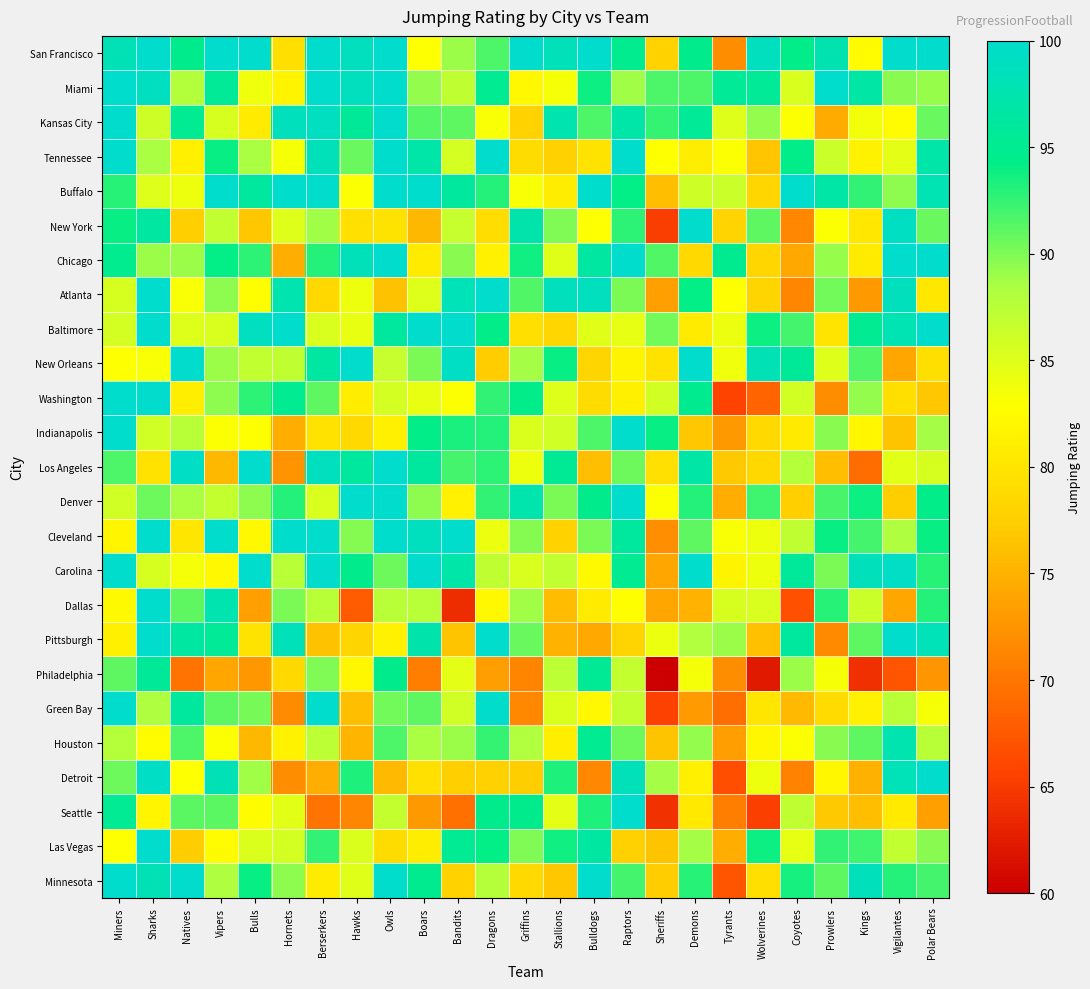

Reading left to right, transcribe all the data shown in this chart.

San Francisco: Miners=98.0	Sharks=100.0	Natives=94.7	Vipers=100.0	Bulls=100.0	Hornets=79.3	Berserkers=100.0	Hawks=98.8	Owls=100.0	Boars=82.8	Bandits=89.0	Dragons=91.6	Griffins=100.0	Stallions=98.3	Bulldogs=100.0	Raptors=94.8	Sheriffs=77.8	Demons=94.6	Tyrants=71.9	Wolverines=98.8	Coyotes=94.4	Prowlers=97.7	Kings=82.6	Vigilantes=100.0	Polar Bears=100.0
Miami: Miners=100.0	Sharks=99.0	Natives=87.8	Vipers=95.5	Bulls=83.8	Hornets=81.6	Berserkers=100.0	Hawks=98.8	Owls=100.0	Boars=89.3	Bandits=87.1	Dragons=95.1	Griffins=82.2	Stallions=83.4	Bulldogs=93.8	Raptors=88.8	Sheriffs=91.6	Demons=91.6	Tyrants=95.5	Wolverines=95.5	Coyotes=85.4	Prowlers=100.0	Kings=96.6	Vigilantes=89.6	Polar Bears=89.1
Kansas City: Miners=100.0	Sharks=86.2	Natives=95.0	Vipers=85.5	Bulls=80.7	Hornets=98.6	Berserkers=98.9	Hawks=95.7	Owls=100.0	Boars=91.3	Bandits=91.1	Dragons=83.2	Griffins=77.9	Stallions=97.6	Bulldogs=91.6	Raptors=97.0	Sheriffs=92.4	Demons=95.5	Tyrants=85.1	Wolverines=89.3	Coyotes=83.1	Prowlers=74.4	Kings=83.6	Vigilantes=82.4	Polar Bears=90.8
Tennessee: Miners=100.0	Sharks=88.5	Natives=81.2	Vipers=94.0	Bulls=88.4	Hornets=83.3	Berserkers=98.4	Hawks=90.7	Owls=100.0	Boars=96.9	Bandits=85.7	Dragons=100.0	Griffins=79.0	Stallions=77.7	Bulldogs=79.7	Raptors=100.0	Sheriffs=82.9	Demons=80.8	Tyrants=83.0	Wolverines=76.6	Coyotes=94.4	Prowlers=86.4	Kings=81.4	Vigilantes=84.5	Polar Bears=96.9
Buffalo: Miners=92.9	Sharks=85.1	Natives=84.0	Vipers=100.0	Bulls=96.0	Hornets=100.0	Berserkers=100.0	Hawks=83.0	Owls=100.0	Boars=100.0	Bandits=96.0	Dragons=93.0	Griffins=83.2	Stallions=80.9	Bulldogs=100.0	Raptors=94.2	Sheriffs=76.1	Demons=86.2	Tyrants=86.4	Wolverines=78.3	Coyotes=100.0	Prowlers=96.8	Kings=92.6	Vigilantes=89.5	Polar Bears=97.8
New York: Miners=94.0	Sharks=96.5	Natives=77.5	Vipers=87.0	Bulls=76.7	Hornets=85.0	Berserkers=88.8	Hawks=79.4	Owls=79.8	Boars=75.6	Bandits=86.6	Dragons=79.1	Griffins=97.3	Stallions=89.9	Bulldogs=82.9	Raptors=92.7	Sheriffs=65.2	Demons=100.0	Tyrants=78.0	Wolverines=91.0	Coyotes=71.5	Prowlers=83.1	Kings=80.2	Vigilantes=99.1	Polar Bears=90.7
Chicago: Miners=94.7	Sharks=89.0	Natives=88.9	Vipers=94.1	Bulls=92.7	Hornets=74.6	Berserkers=93.0	Hawks=98.3	Owls=100.0	Boars=80.7	Bandits=89.6	Dragons=81.3	Griffins=93.7	Stallions=84.9	Bulldogs=96.3	Raptors=100.0	Sheriffs=91.6	Demons=78.7	Tyrants=95.0	Wolverines=78.4	Coyotes=74.1	Prowlers=89.1	Kings=80.6	Vigilantes=99.9	Polar Bears=100.0
Atlanta: Miners=85.5	Sharks=100.0	Natives=83.2	Vipers=89.5	Bulls=82.7	Hornets=97.6	Berserkers=78.4	Hawks=84.0	Owls=76.3	Boars=85.1	Bandits=98.3	Dragons=100.0	Griffins=91.5	Stallions=98.7	Bulldogs=98.8	Raptors=90.1	Sheriffs=73.5	Demons=94.2	Tyrants=82.8	Wolverines=78.2	Coyotes=71.3	Prowlers=90.4	Kings=72.9	Vigilantes=98.6	Polar Bears=80.2
Baltimore: Miners=85.7	Sharks=100.0	Natives=85.1	Vipers=85.4	Bulls=99.0	Hornets=100.0	Berserkers=85.4	Hawks=84.3	Owls=96.0	Boars=100.0	Bandits=100.0	Dragons=94.5	Griffins=79.3	Stallions=78.4	Bulldogs=84.9	Raptors=84.5	Sheriffs=90.3	Demons=80.7	Tyrants=84.2	Wolverines=93.8	Coyotes=91.9	Prowlers=80.0	Kings=95.1	Vigilantes=98.0	Polar Bears=100.0
New Orleans: Miners=82.9	Sharks=83.2	Natives=100.0	Vipers=88.9	Bulls=87.0	Hornets=87.2	Berserkers=96.4	Hawks=100.0	Owls=86.6	Boars=90.0	Bandits=99.2	Dragons=77.2	Griffins=88.7	Stallions=94.0	Bulldogs=78.2	Raptors=81.7	Sheriffs=79.6	Demons=100.0	Tyrants=83.9	Wolverines=98.0	Coyotes=95.6	Prowlers=85.0	Kings=91.5	Vigilantes=74.0	Polar Bears=79.3
Washington: Miners=100.0	Sharks=99.9	Natives=81.0	Vipers=89.4	Bulls=92.7	Hornets=95.0	Berserkers=91.1	Hawks=80.9	Owls=85.7	Boars=84.3	Bandits=83.0	Dragons=92.6	Griffins=94.5	Stallions=85.1	Bulldogs=78.9	Raptors=81.1	Sheriffs=85.9	Demons=95.0	Tyrants=65.7	Wolverines=68.5	Coyotes=85.8	Prowlers=71.9	Kings=89.2	Vigilantes=79.3	Polar Bears=76.8
Indianapolis: Miners=100.0	Sharks=86.0	Natives=87.5	Vipers=83.1	Bulls=83.0	Hornets=74.6	Berserkers=79.7	Hawks=78.7	Owls=81.1	Boars=94.2	Bandits=93.4	Dragons=93.0	Griffins=85.3	Stallions=86.0	Bulldogs=91.6	Raptors=100.0	Sheriffs=94.0	Demons=76.8	Tyrants=72.9	Wolverines=78.6	Coyotes=80.5	Prowlers=89.6	Kings=82.0	Vigilantes=76.5	Polar Bears=88.7
Los Angeles: Miners=91.7	Sharks=79.6	Natives=99.5	Vipers=75.6	Bulls=100.0	Hornets=72.5	Berserkers=98.8	Hawks=96.1	Owls=100.0	Boars=96.1	Bandits=91.9	Dragons=92.8	Griffins=84.0	Stallions=95.4	Bulldogs=76.0	Raptors=90.6	Sheriffs=79.4	Demons=96.7	Tyrants=76.9	Wolverines=78.6	Coyotes=87.7	Prowlers=76.0	Kings=69.2	Vigilantes=84.8	Polar Bears=85.5
Denver: Miners=86.0	Sharks=90.5	Natives=88.5	Vipers=86.8	Bulls=89.4	Hornets=93.1	Berserkers=85.4	Hawks=100.0	Owls=100.0	Boars=89.4	Bandits=81.4	Dragons=92.6	Griffins=97.5	Stallions=90.0	Bulldogs=94.6	Raptors=100.0	Sheriffs=83.0	Demons=93.0	Tyrants=74.6	Wolverines=92.0	Coyotes=77.6	Prowlers=91.8	Kings=93.8	Vigilantes=77.5	Polar Bears=94.4
Cleveland: Miners=81.9	Sharks=100.0	Natives=80.0	Vipers=100.0	Bulls=82.1	Hornets=100.0	Berserkers=100.0	Hawks=89.8	Owls=100.0	Boars=98.9	Bandits=99.9	Dragons=84.1	Griffins=89.7	Stallions=77.9	Bulldogs=90.0	Raptors=96.0	Sheriffs=72.1	Demons=90.9	Tyrants=83.2	Wolverines=84.0	Coyotes=87.2	Prowlers=93.9	Kings=92.0	Vigilantes=88.3	Polar Bears=94.0
Carolina: Miners=100.0	Sharks=85.6	Natives=83.5	Vipers=82.1	Bulls=100.0	Hornets=87.6	Berserkers=100.0	Hawks=94.6	Owls=90.5	Boars=100.0	Bandits=96.9	Dragons=87.1	Griffins=85.4	Stallions=86.9	Bulldogs=82.2	Raptors=95.0	Sheriffs=73.9	Demons=100.0	Tyrants=81.6	Wolverines=84.0	Coyotes=95.9	Prowlers=90.1	Kings=98.6	Vigilantes=99.4	Polar Bears=92.9
Dallas: Miners=82.3	Sharks=100.0	Natives=91.0	Vipers=97.5	Bulls=73.6	Hornets=90.0	Berserkers=87.6	Hawks=67.7	Owls=87.6	Boars=87.6	Bandits=63.9	Dragons=82.1	Griffins=88.8	Stallions=75.9	Bulldogs=80.8	Raptors=82.8	Sheriffs=74.0	Demons=75.1	Tyrants=85.6	Wolverines=85.4	Coyotes=66.8	Prowlers=92.9	Kings=86.4	Vigilantes=74.0	Polar Bears=93.1
Pittsburgh: Miners=81.2	Sharks=100.0	Natives=96.5	Vipers=95.5	Bulls=79.7	Hornets=98.4	Berserkers=76.4	Hawks=78.2	Owls=81.3	Boars=97.3	Bandits=76.4	Dragons=100.0	Griffins=90.7	Stallions=75.1	Bulldogs=74.2	Raptors=78.0	Sheriffs=84.2	Demons=88.0	Tyrants=89.0	Wolverines=76.2	Coyotes=96.0	Prowlers=71.7	Kings=91.0	Vigilantes=100.0	Polar Bears=98.2
Philadelphia: Miners=90.9	Sharks=95.6	Natives=69.7	Vipers=74.1	Bulls=72.7	Hornets=78.6	Berserkers=89.9	Hawks=81.9	Owls=94.5	Boars=70.7	Bandits=84.5	Dragons=73.3	Griffins=71.1	Stallions=87.3	Bulldogs=95.4	Raptors=86.8	Sheriffs=60.0	Demons=83.5	Tyrants=72.0	Wolverines=62.3	Coyotes=89.0	Prowlers=83.3	Kings=64.2	Vigilantes=67.3	Polar Bears=72.5
Green Bay: Miners=100.0	Sharks=88.3	Natives=96.0	Vipers=91.1	Bulls=90.2	Hornets=71.9	Berserkers=99.9	Hawks=76.0	Owls=90.3	Boars=91.0	Bandits=86.0	Dragons=99.7	Griffins=71.5	Stallions=85.3	Bulldogs=82.1	Raptors=86.7	Sheriffs=65.6	Demons=73.0	Tyrants=69.3	Wolverines=80.0	Coyotes=75.6	Prowlers=78.8	Kings=81.3	Vigilantes=87.5	Polar Bears=83.4
Houston: Miners=87.8	Sharks=82.5	Natives=91.6	Vipers=83.0	Bulls=75.6	Hornets=81.6	Berserkers=87.2	Hawks=75.3	Owls=91.7	Boars=88.5	Bandits=89.1	Dragons=92.4	Griffins=88.1	Stallions=81.0	Bulldogs=95.1	Raptors=90.5	Sheriffs=76.4	Demons=89.3	Tyrants=73.3	Wolverines=81.9	Coyotes=83.0	Prowlers=89.6	Kings=91.1	Vigilantes=97.6	Polar Bears=87.6
Detroit: Miners=90.6	Sharks=99.5	Natives=82.9	Vipers=98.1	Bulls=88.8	Hornets=72.0	Berserkers=74.7	Hawks=93.3	Owls=75.7	Boars=79.4	Bandits=77.5	Dragons=77.7	Griffins=77.4	Stallions=93.3	Bulldogs=71.4	Raptors=98.3	Sheriffs=88.7	Demons=81.2	Tyrants=66.6	Wolverines=84.0	Coyotes=71.1	Prowlers=82.0	Kings=74.9	Vigilantes=98.3	Polar Bears=100.0
Seattle: Miners=95.2	Sharks=81.8	Natives=91.1	Vipers=91.2	Bulls=82.6	Hornets=84.7	Berserkers=69.8	Hawks=71.3	Owls=86.8	Boars=72.9	Bandits=69.5	Dragons=94.6	Griffins=94.7	Stallions=84.7	Bulldogs=93.2	Raptors=100.0	Sheriffs=64.2	Demons=80.4	Tyrants=70.8	Wolverines=65.4	Coyotes=87.2	Prowlers=77.0	Kings=76.0	Vigilantes=80.6	Polar Bears=73.5
Las Vegas: Miners=82.9	Sharks=100.0	Natives=77.3	Vipers=82.5	Bulls=85.3	Hornets=85.7	Berserkers=92.6	Hawks=85.3	Owls=79.0	Boars=80.8	Bandits=95.3	Dragons=94.1	Griffins=90.0	Stallions=93.6	Bulldogs=96.4	Raptors=77.7	Sheriffs=76.5	Demons=88.7	Tyrants=74.7	Wolverines=93.8	Coyotes=84.5	Prowlers=92.6	Kings=92.1	Vigilantes=87.0	Polar Bears=89.6
Minnesota: Miners=100.0	Sharks=98.1	Natives=100.0	Vipers=88.2	Bulls=94.0	Hornets=89.4	Berserkers=80.6	Hawks=85.0	Owls=100.0	Boars=94.9	Bandits=77.8	Dragons=87.7	Griffins=78.7	Stallions=76.7	Bulldogs=100.0	Raptors=91.9	Sheriffs=77.2	Demons=93.0	Tyrants=67.2	Wolverines=79.3	Coyotes=93.6	Prowlers=91.0	Kings=98.5	Vigilantes=93.1	Polar Bears=92.0